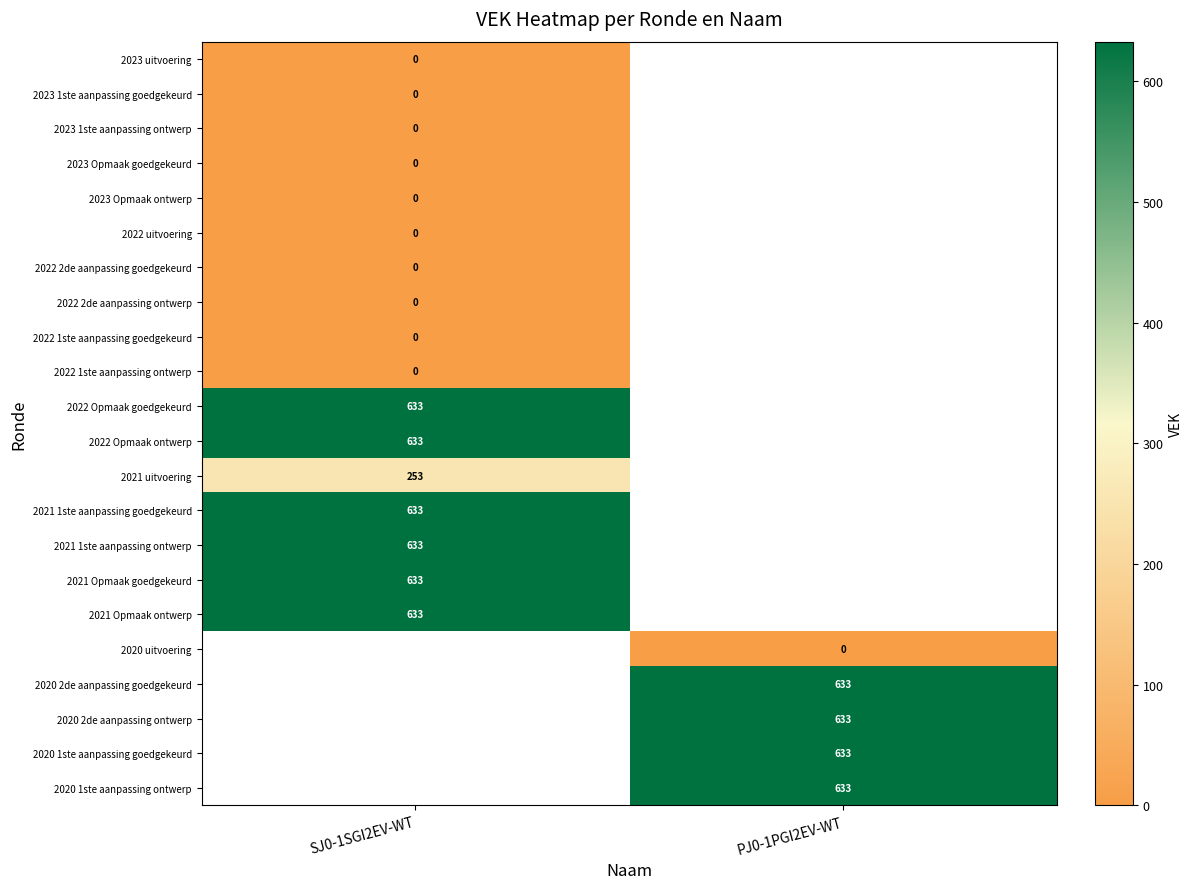

Is it true that 2021 Opmaak goedgekeurd equals 878 at SJ0-1SGI2EV-WT?

False